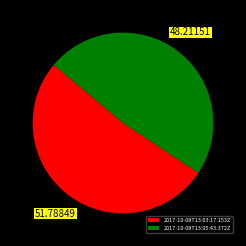

Is there a majority slice in this chart?

Yes